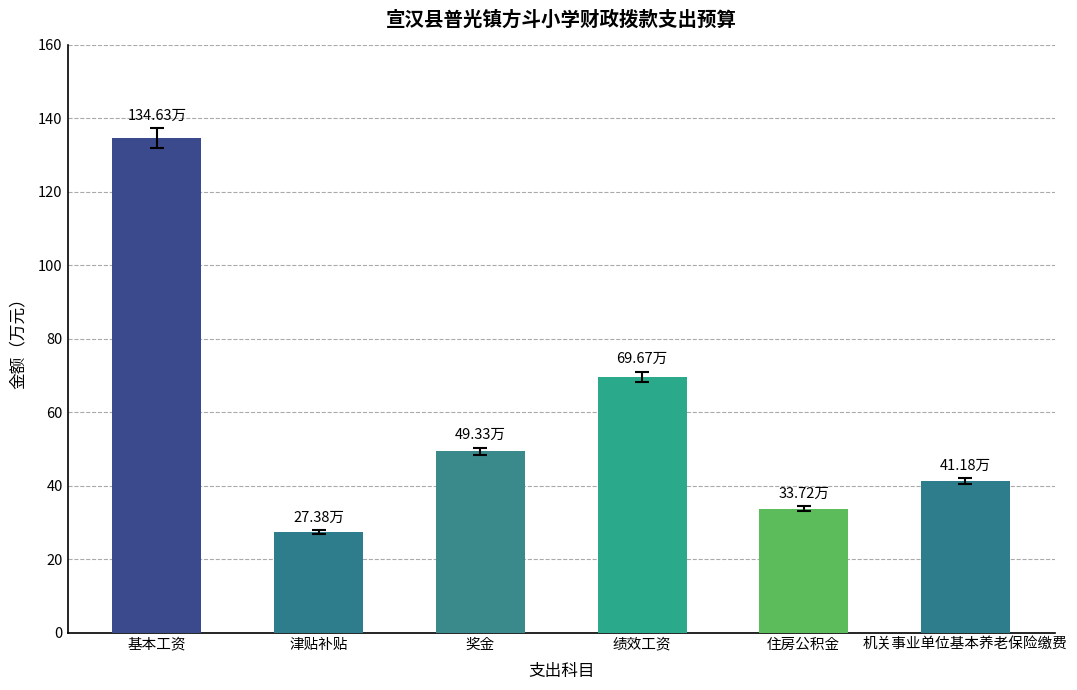

What is the sum of all values?

355.9